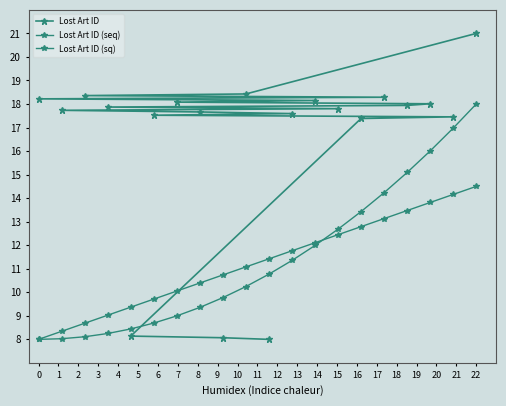

What is the difference between the second highest and second lowest values in the Lost Art ID series?

10.4